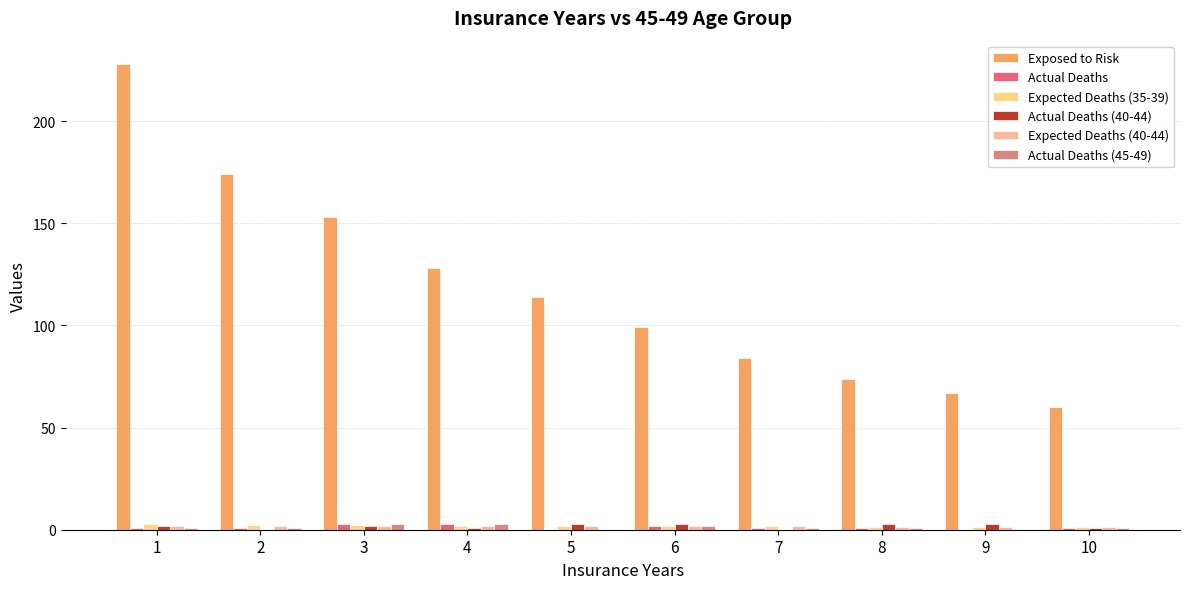

How many groups of bars are there?

10